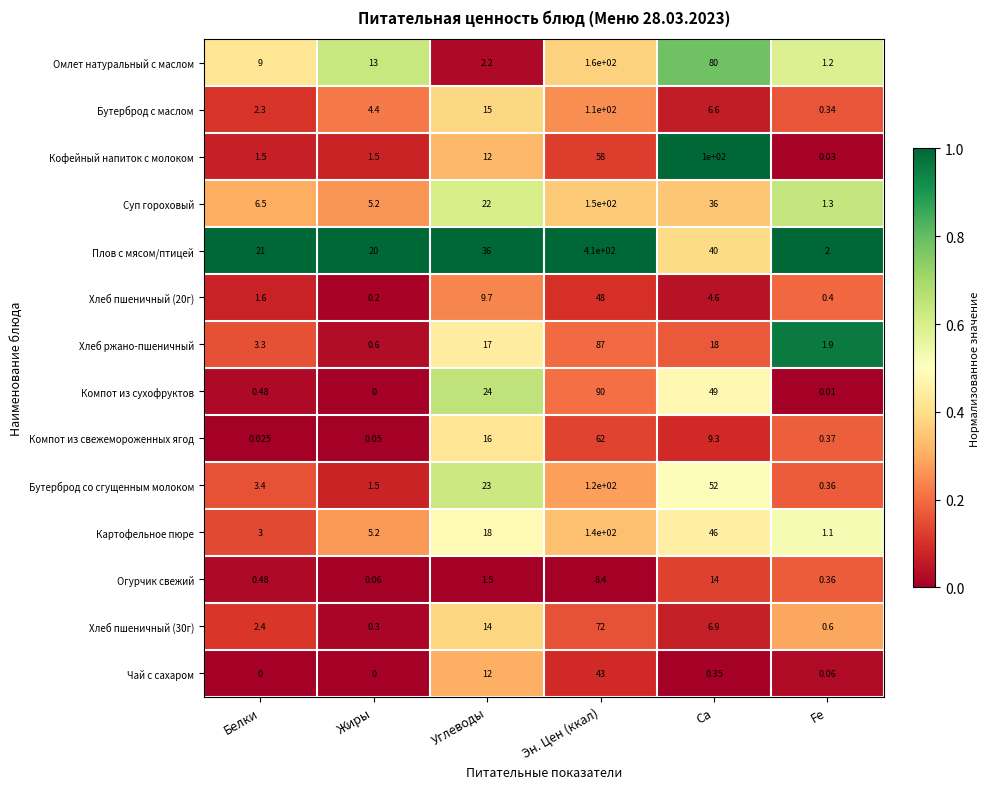

Which series has the widest spread of values?

Плов с мясом/птицей